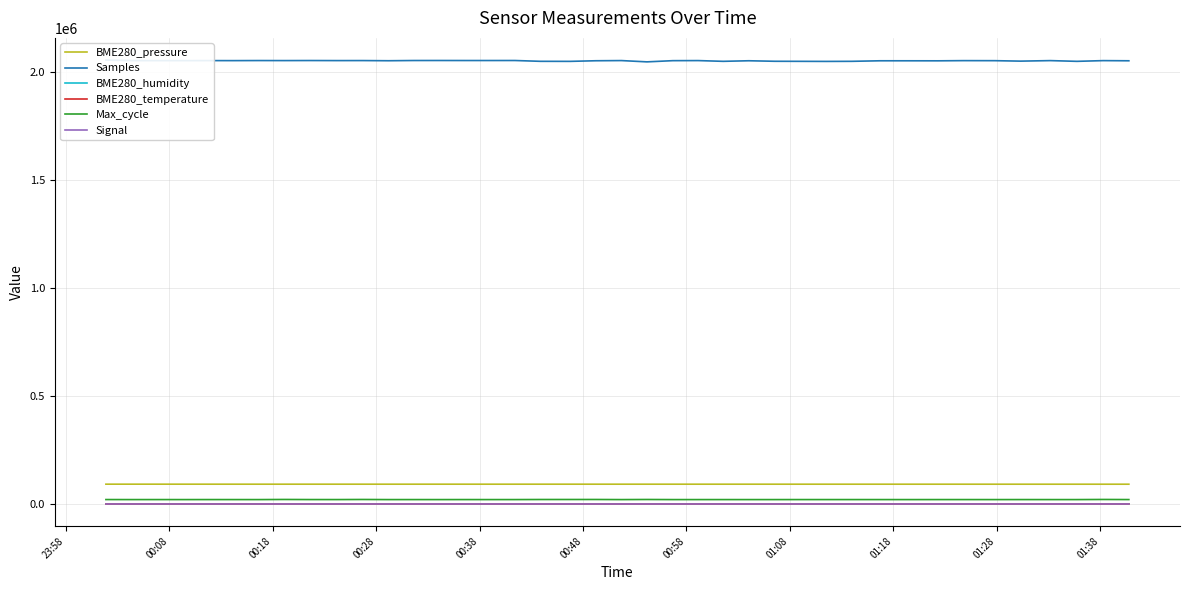

True or false: BME280_pressure and Max_cycle intersect in this chart.

False